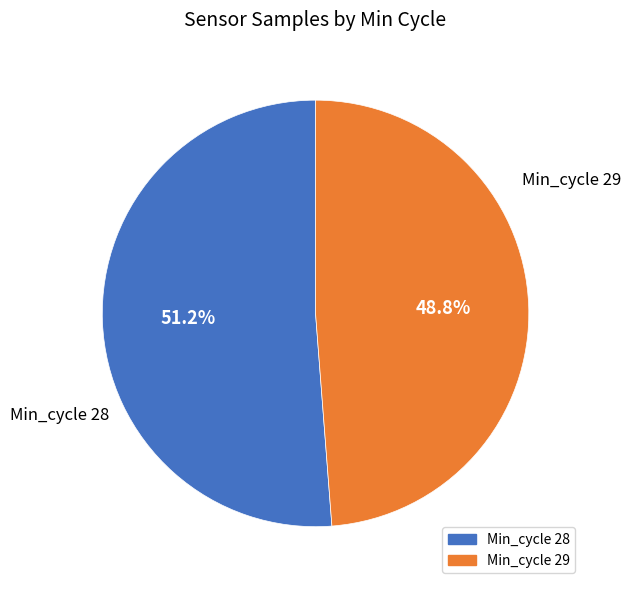

Which has a higher value, Min_cycle 28 or Min_cycle 29?

Min_cycle 28